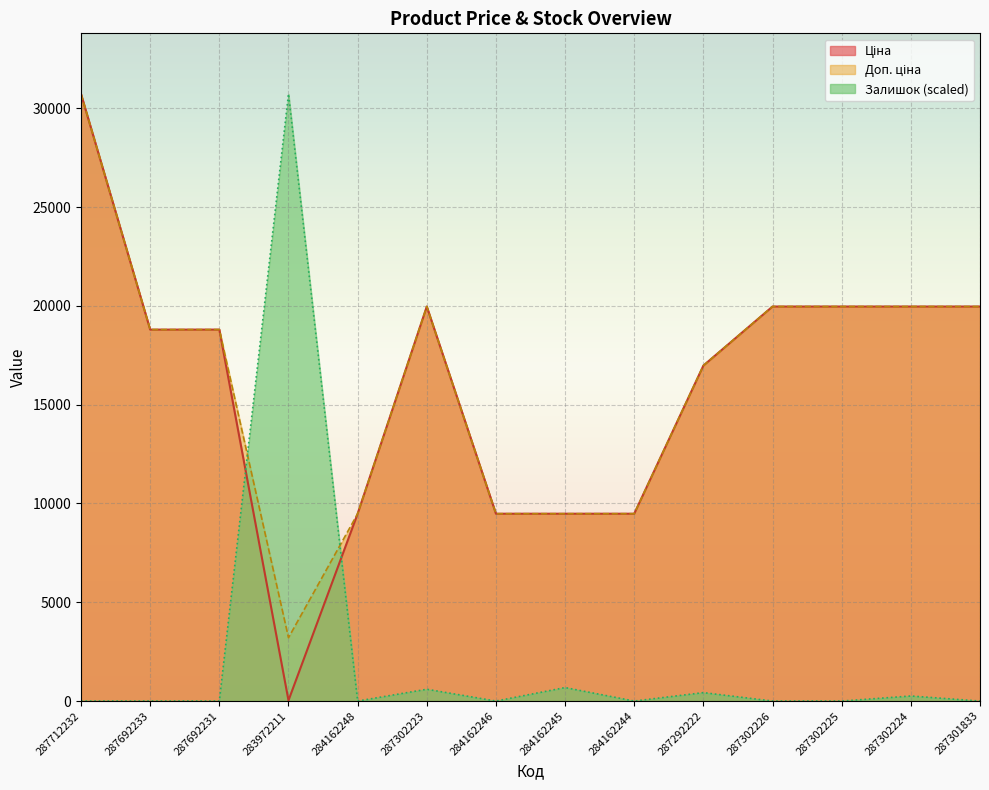

What is the label of the 13th point from the left?

287302224